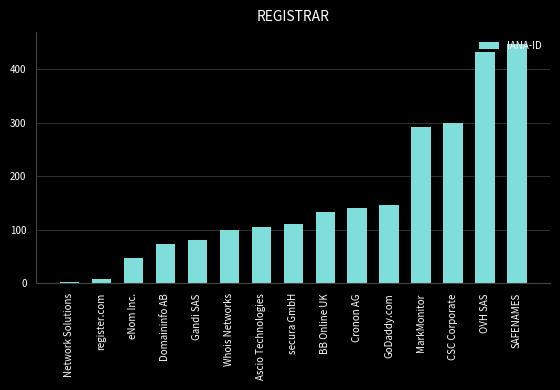

What is the difference between the values at CSC Corporate and OVH SAS?

134